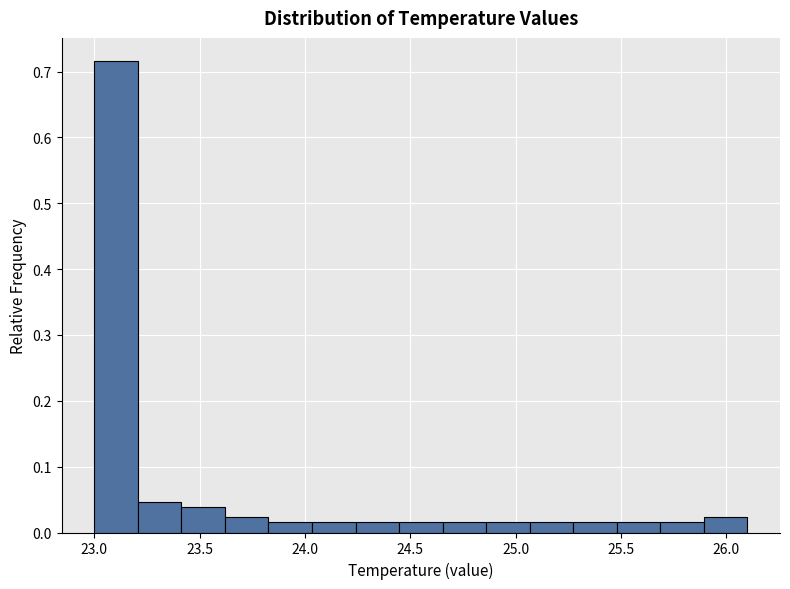

Reading left to right, transcribe this chart: for each bar, give the range it covers on the x-axis and its height. Neither the bar edges nor the heights are printed on the chart, so give them approximately, as read against the axes.

23.00 to 23.20: 0.72
23.20 to 23.40: 0.05
23.40 to 23.60: 0.04
23.60 to 23.85: 0.02
23.85 to 24.05: 0.02
24.05 to 24.25: 0.02
24.25 to 24.45: 0.02
24.45 to 24.65: 0.02
24.65 to 24.85: 0.02
24.85 to 25.05: 0.02
25.05 to 25.25: 0.02
25.25 to 25.50: 0.02
25.50 to 25.70: 0.02
25.70 to 25.90: 0.02
25.90 to 26.10: 0.02